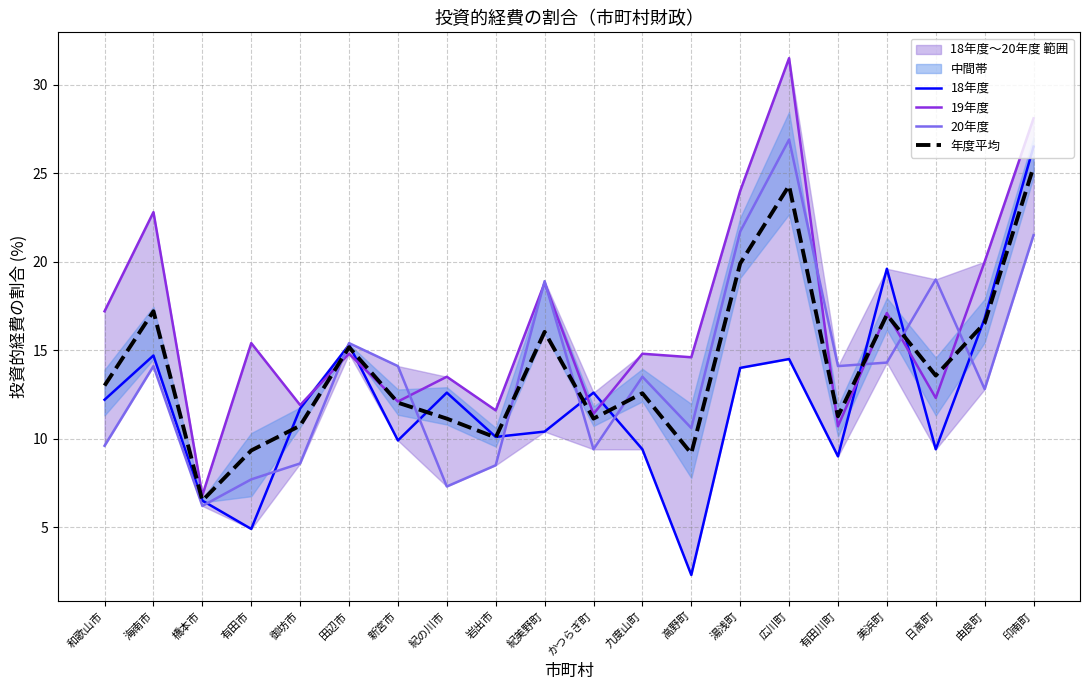

Which category has the highest value across all series?

広川町